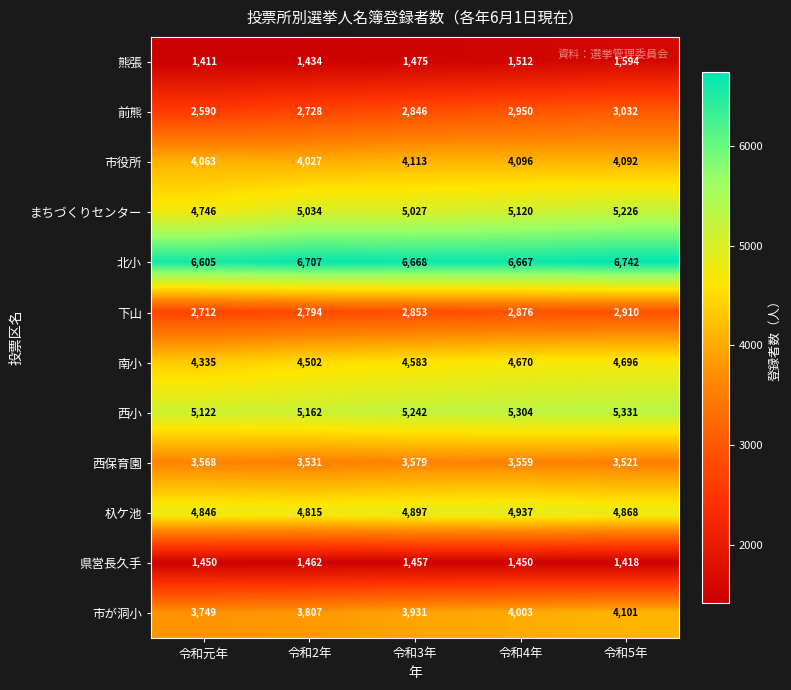

List the series in order of their peak value, lowest first.

県営長久手, 熊張, 下山, 前熊, 西保育園, 市が洞小, 市役所, 南小, 杁ケ池, まちづくりセンター, 西小, 北小